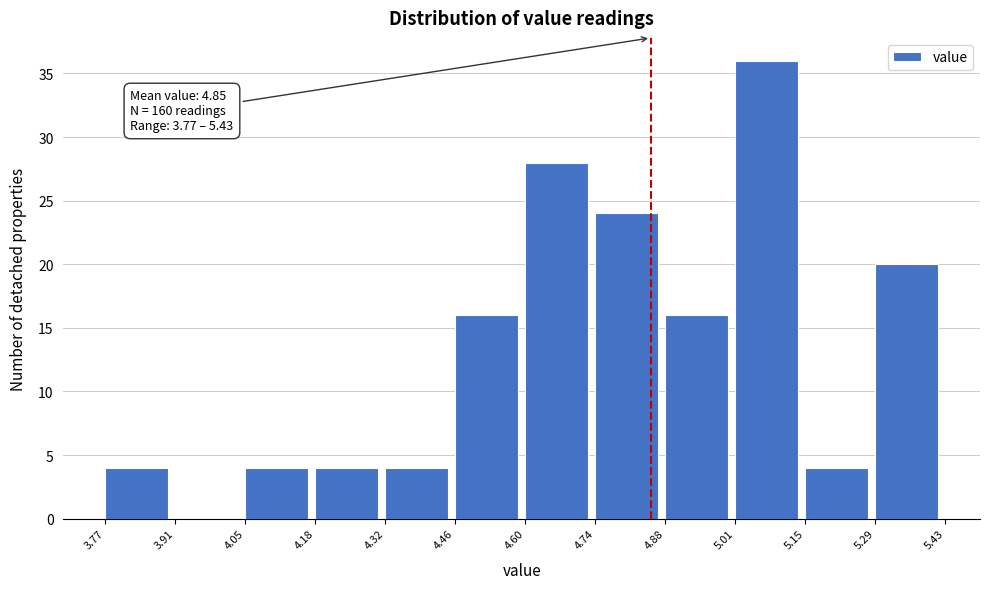

Over which range of the x-axis is the bar tallest?

5.01 to 5.15